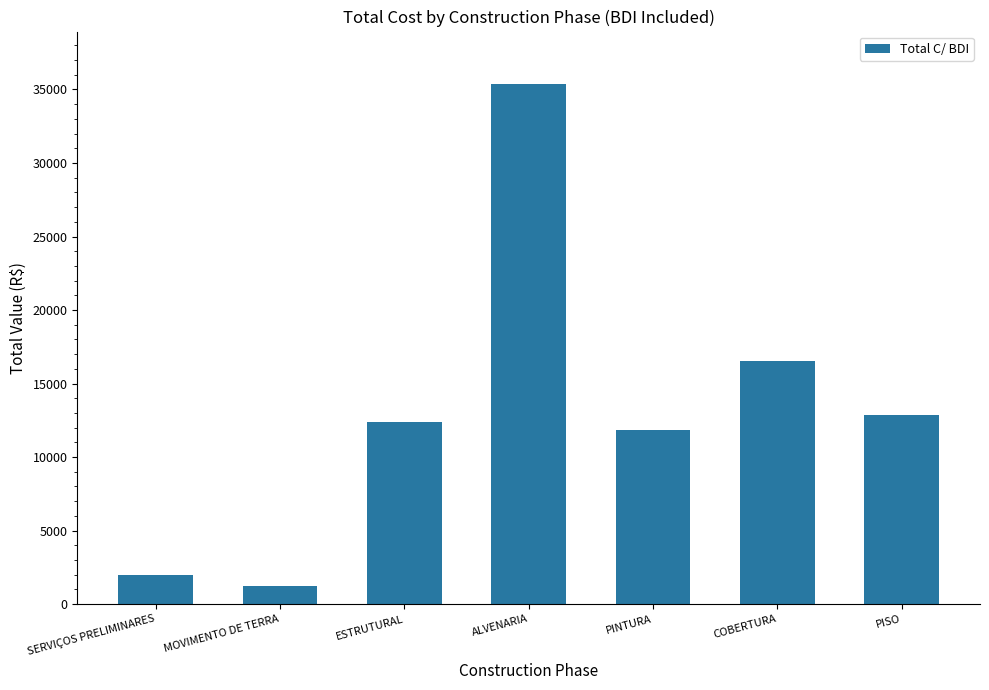

What is the sum of all values?

92235.5